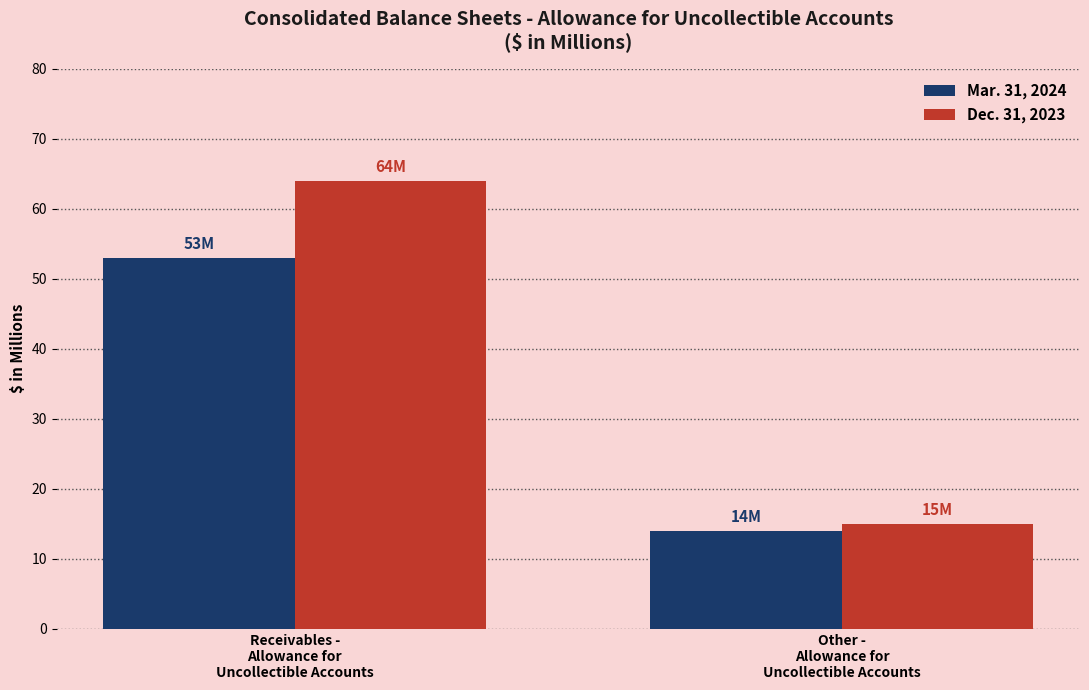

How many data points in Mar. 31, 2024 are less than 53?

1